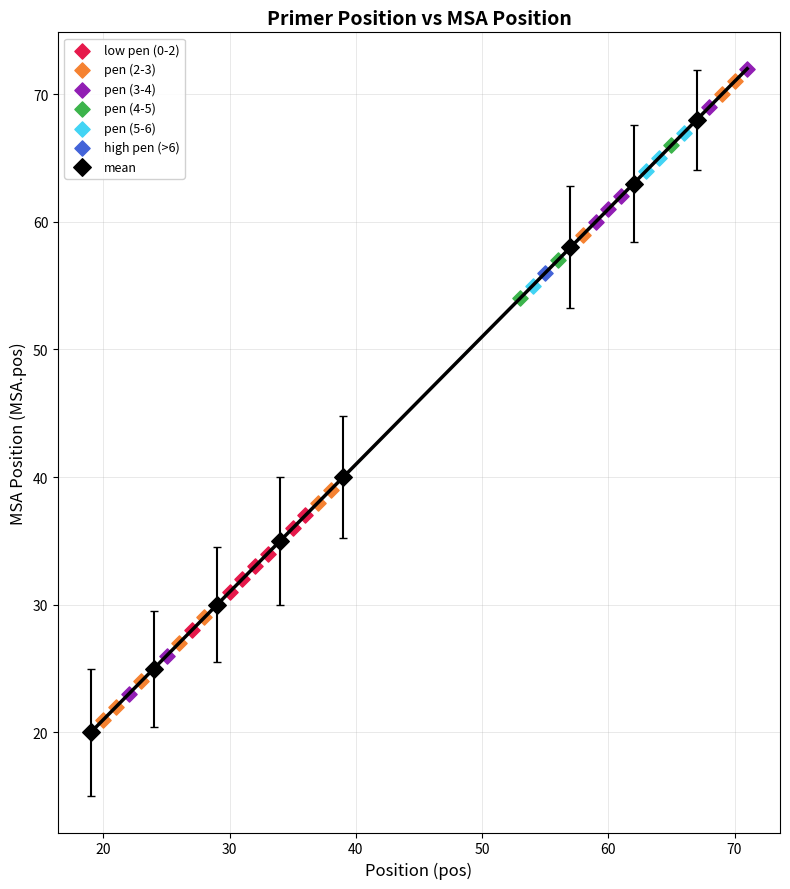

What are all the series names shown in the legend?

low pen (0-2), pen (2-3), pen (3-4), pen (4-5), pen (5-6), high pen (>6), mean